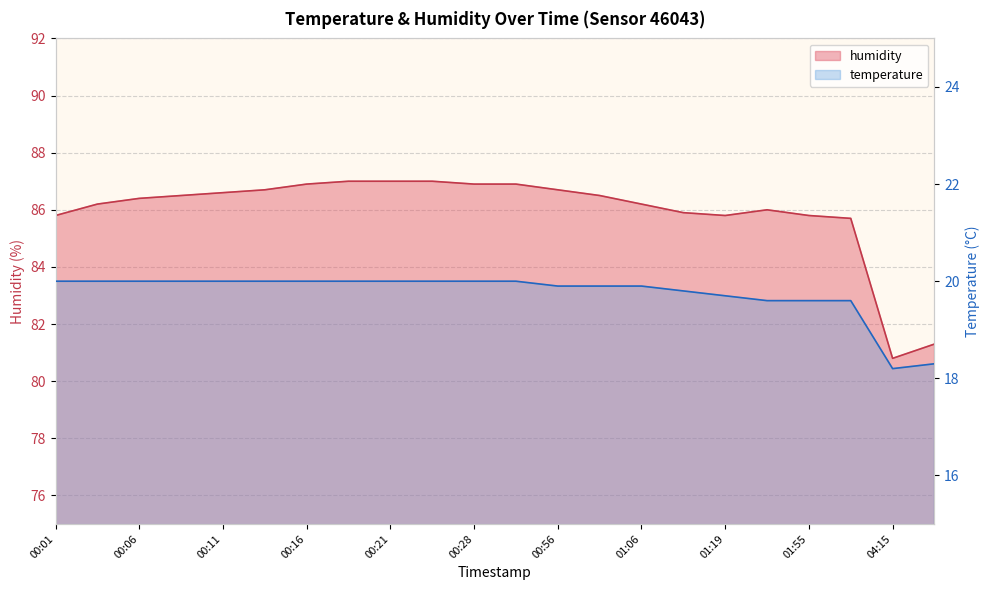

Between 01:06 and 00:13, which is larger?

00:13